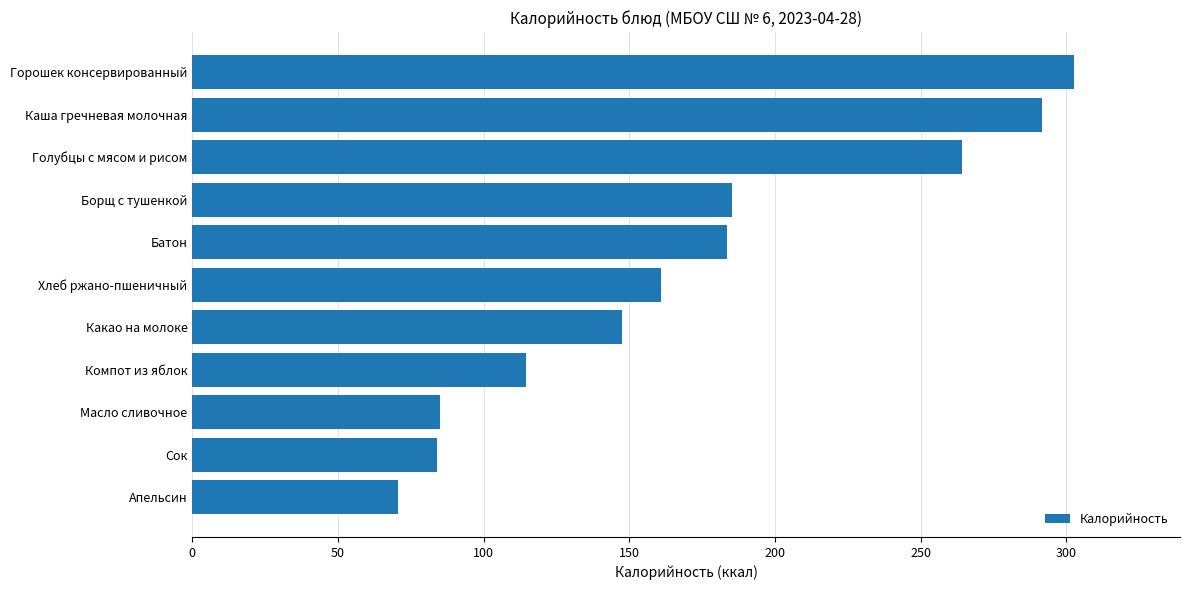

What is the label of the 4th bar from the bottom?

Компот из яблок